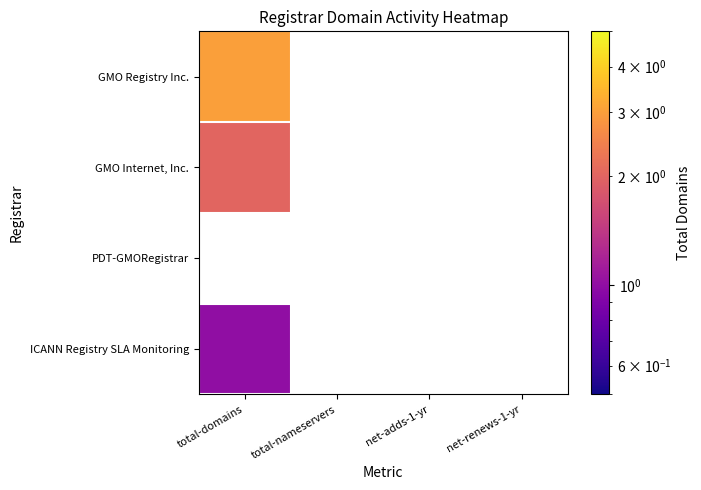

At which category does the chart reach its peak across all series?

total-domains